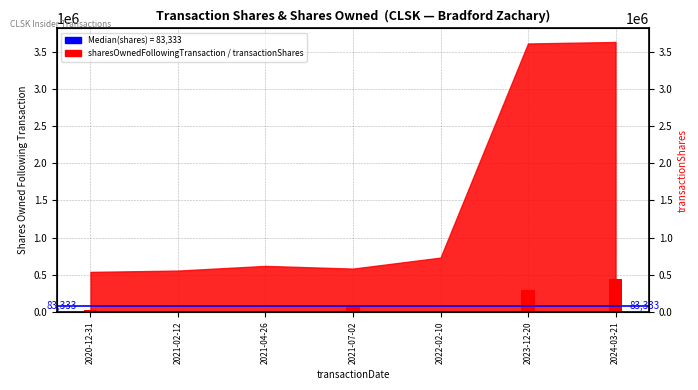

What is the difference between the maximum and second lowest values?

430000